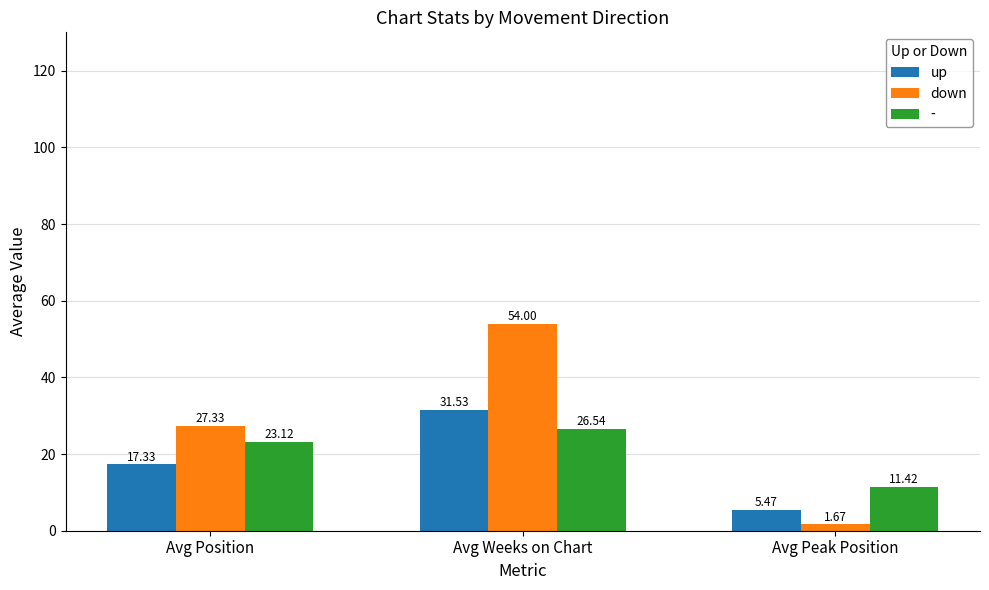

What is the sum of all down values?

83.0